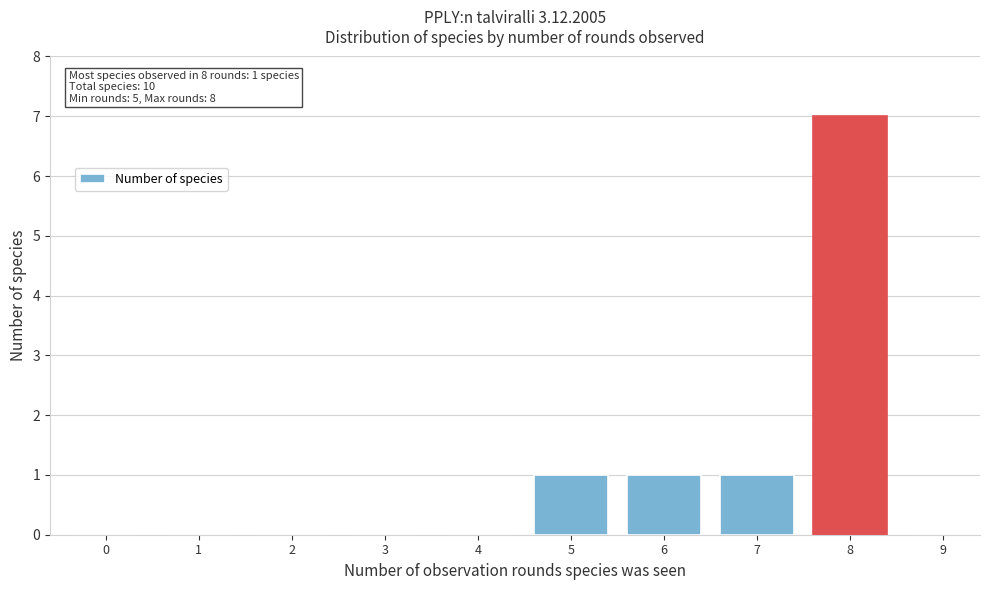

Reading left to right, extract all data points from this chart.

0=0	1=0	2=0	3=0	4=0	5=1	6=1	7=1	8=7	9=0